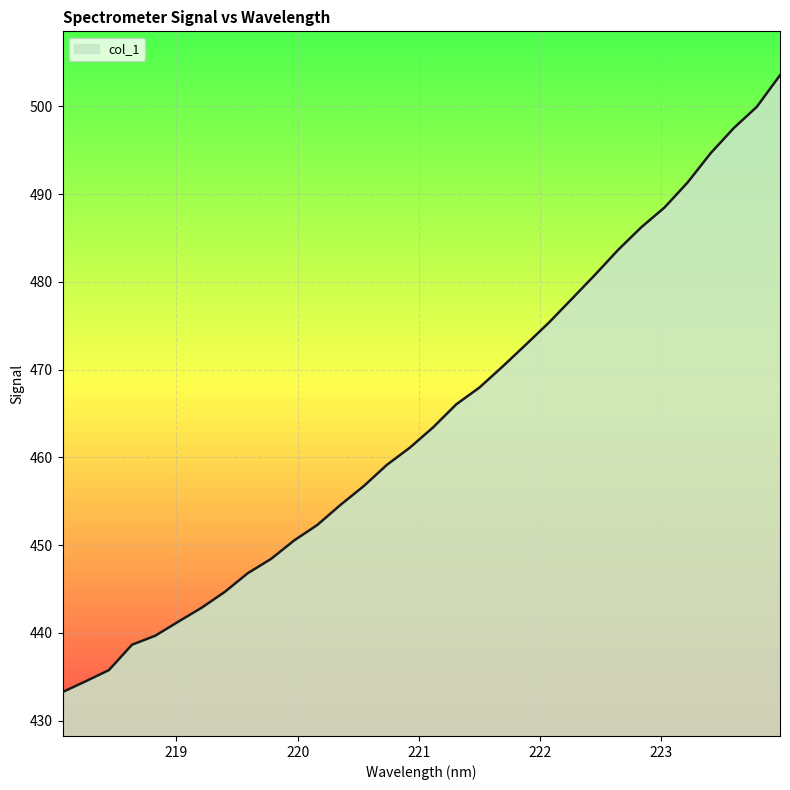

What is the maximum value shown in the chart?

503.5